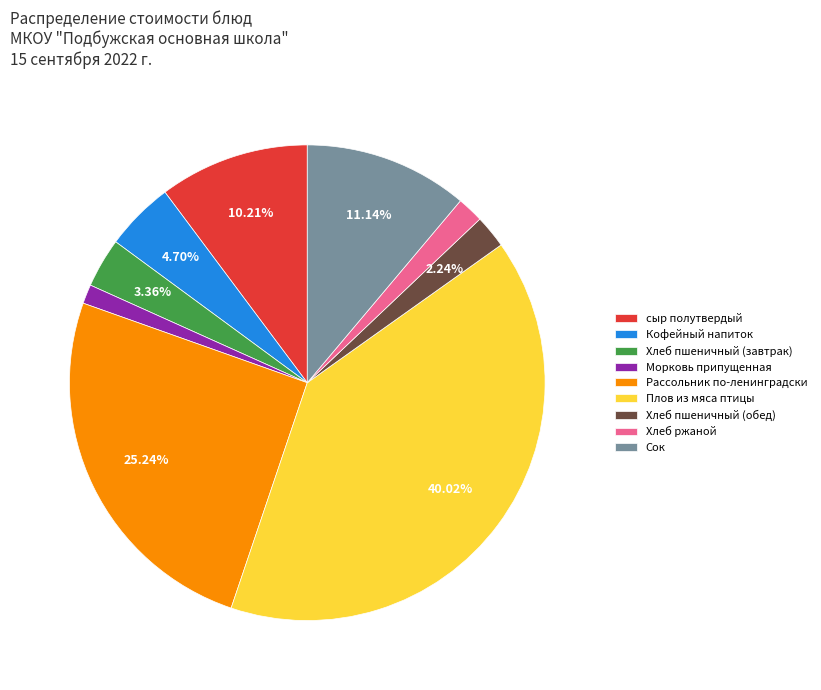

Does any single category account for the majority?

No